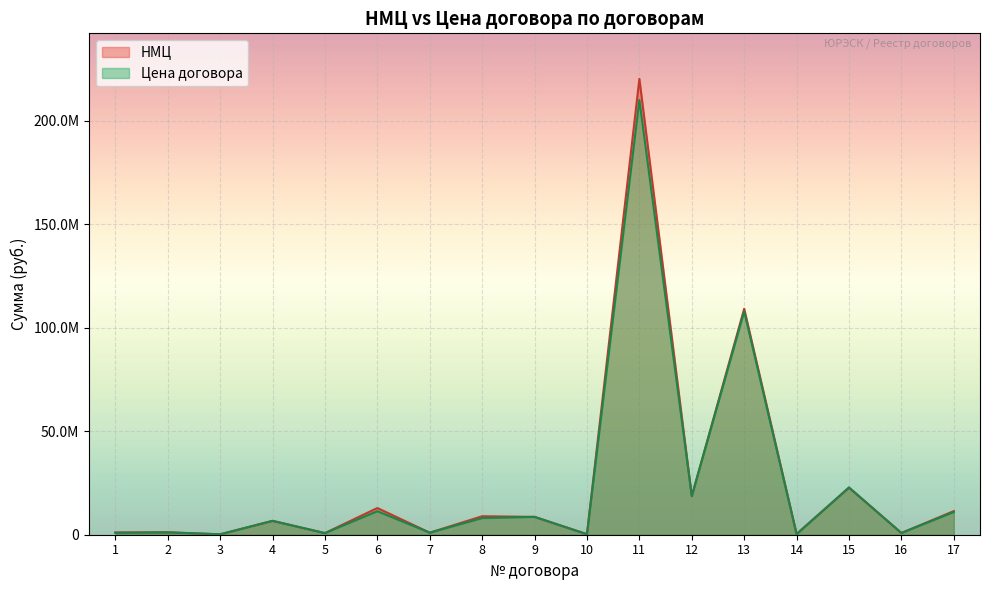

What is the difference between the Цена договора values at 14 and 5?

544133.0